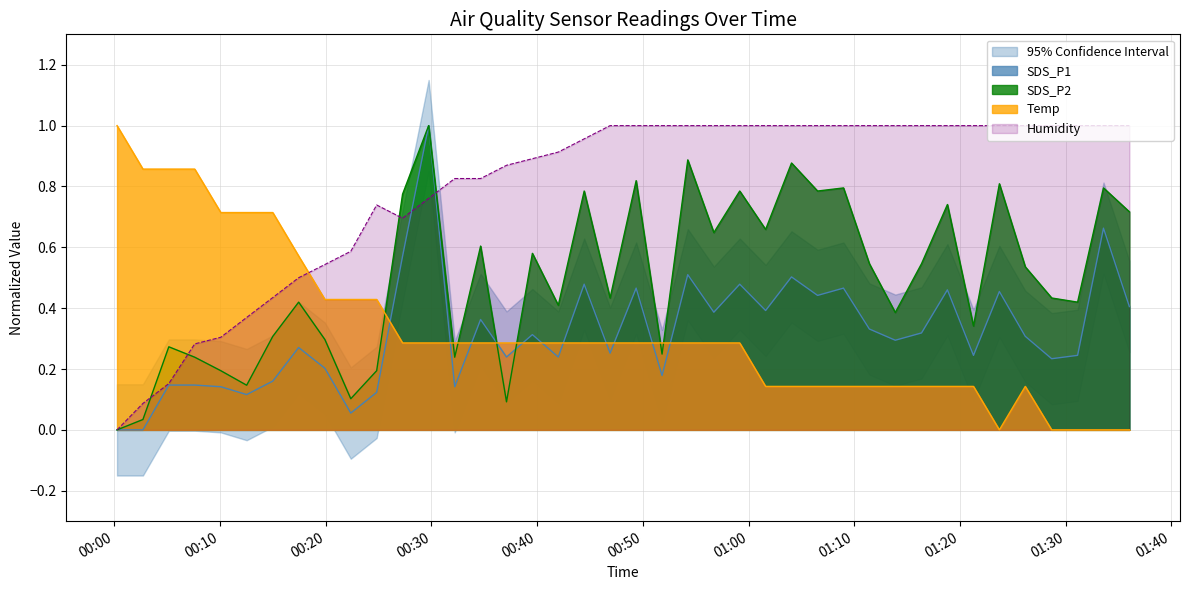

Is the value of Humidity at 13 greater than the value of Temp at SDS_P1?

No